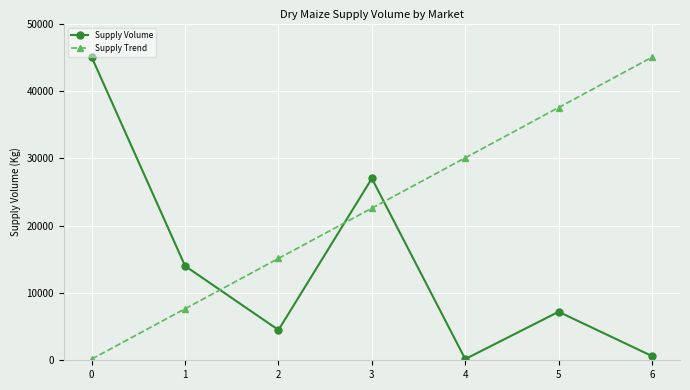

At which category is the sum across all series the highest?

3